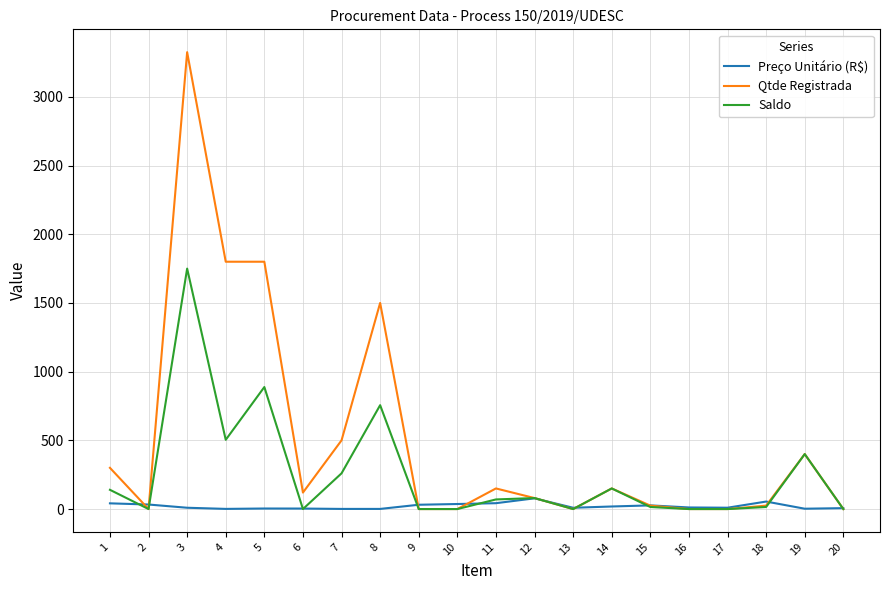

How many values in the Preço Unitário (R$) series are below 11?

10